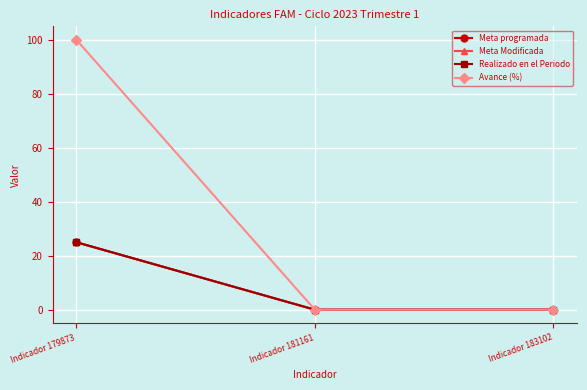

Reading right to left, list all the values displayed in this chart.

Meta programada: 0	0	25
Meta Modificada: 0	0	25
Realizado en el Periodo: 0	0	25
Avance (%): 0	0	100